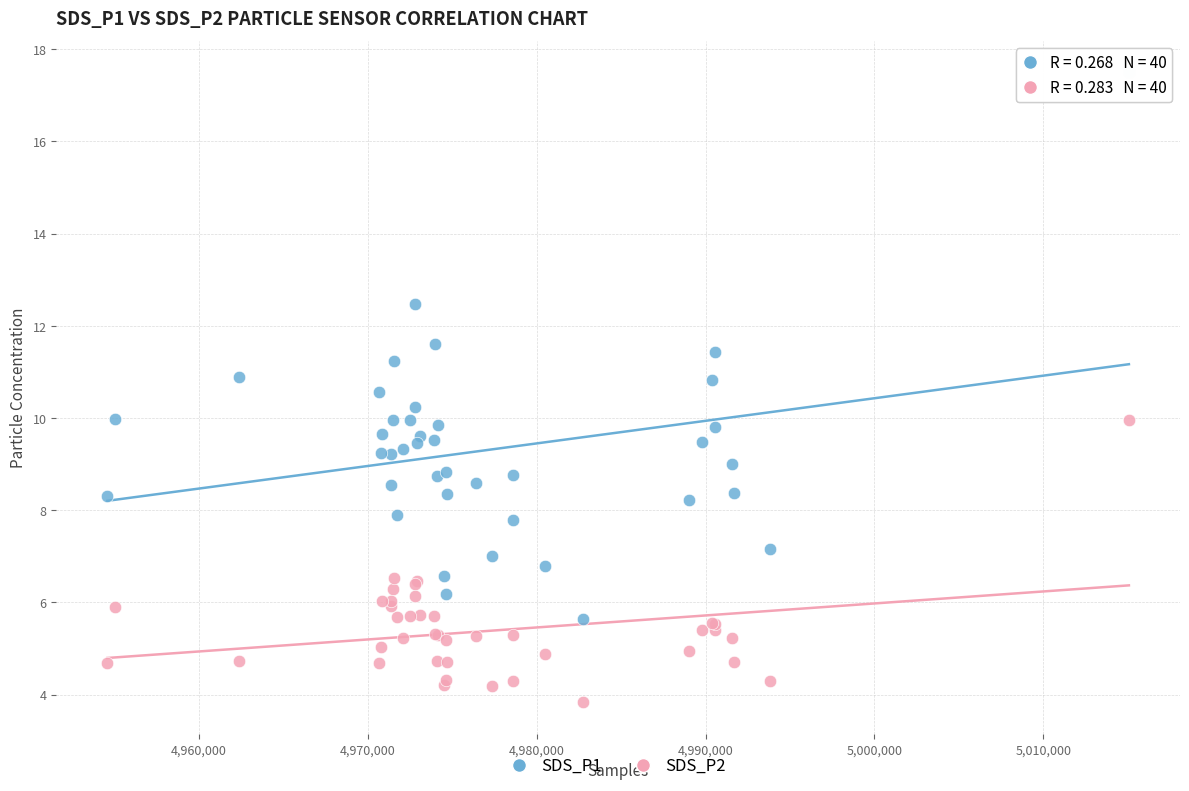

What are all the series names shown in the legend?

SDS_P1, SDS_P2